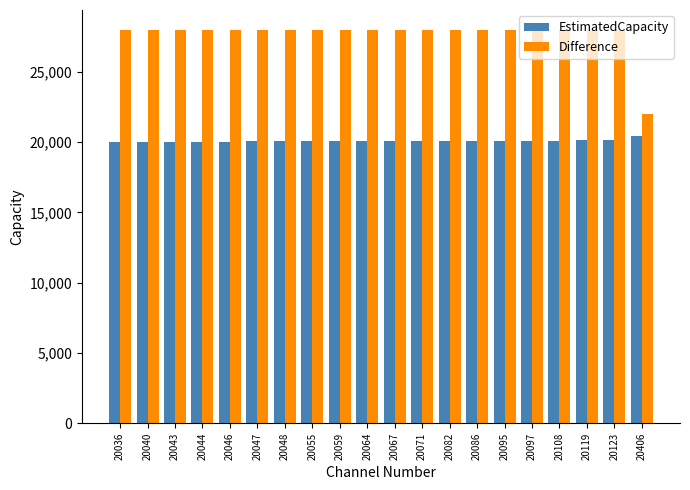

At how many categories does at least one series exceed 21876?

20